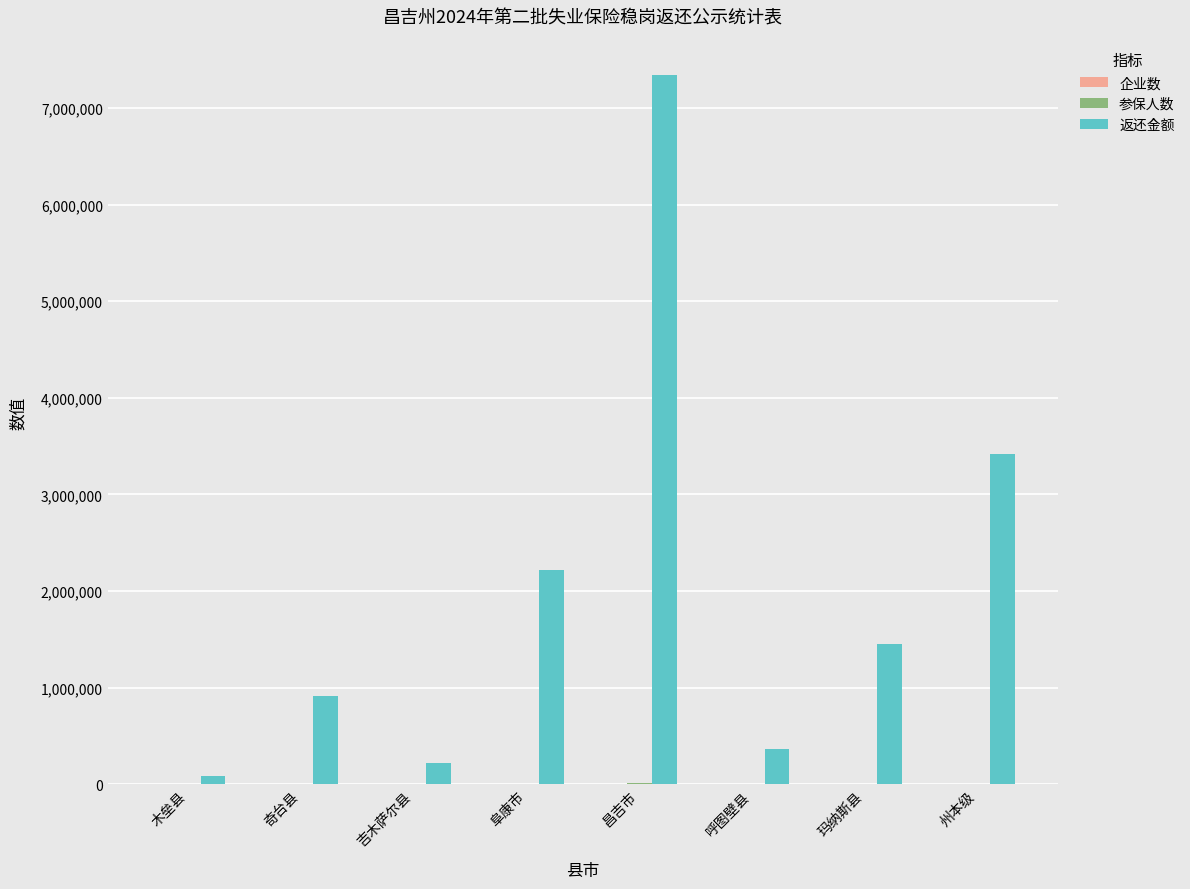

How many groups of bars are there?

8